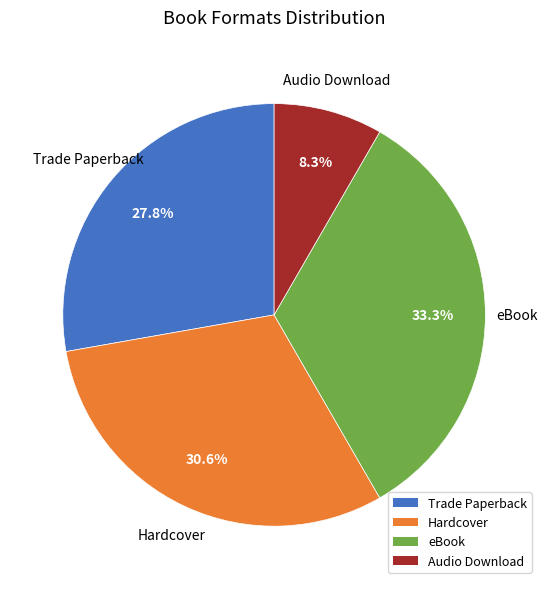

Does any single category account for the majority?

No